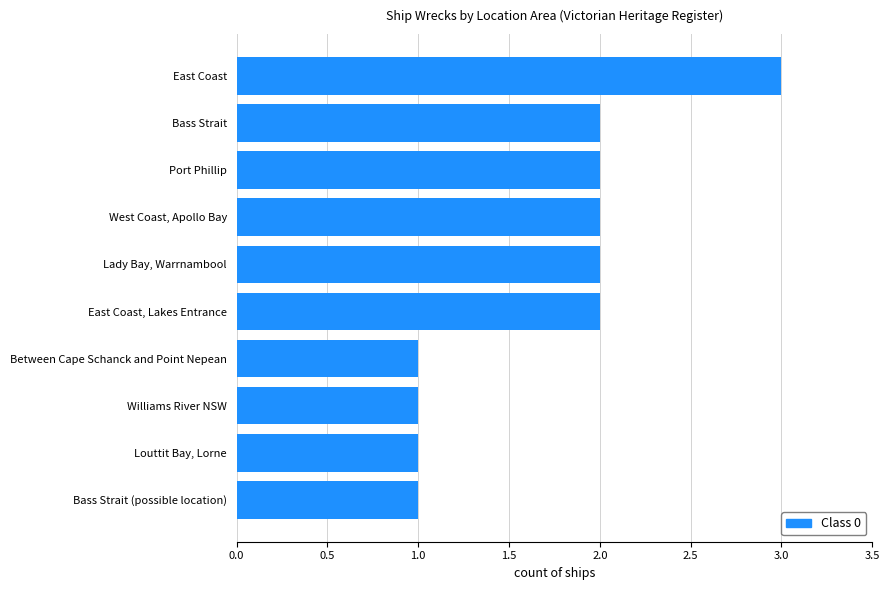

What is the greatest value displayed?

3